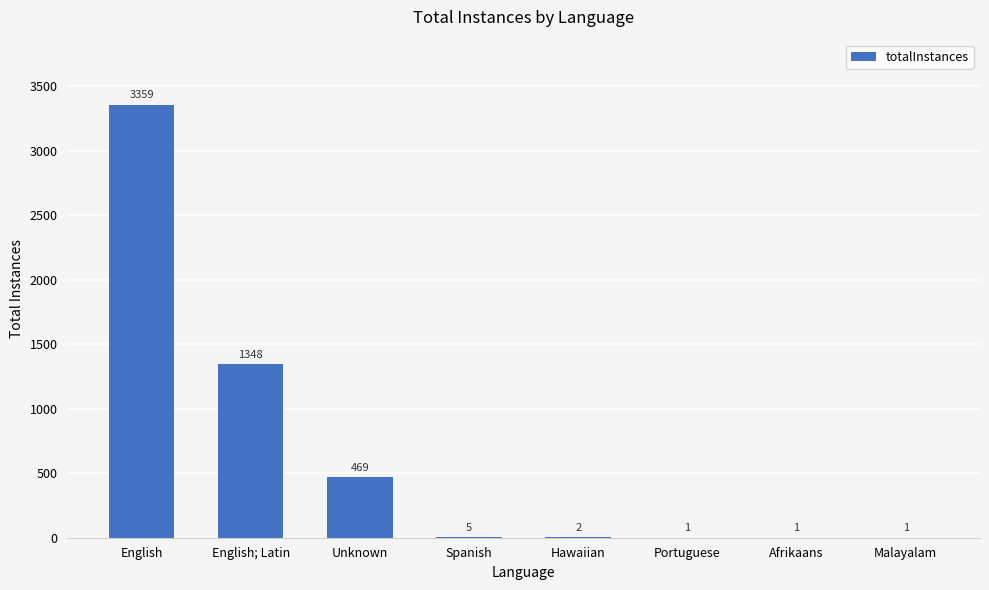

Reading right to left, transcribe all the data shown in this chart.

1	1	1	2	5	469	1348	3359